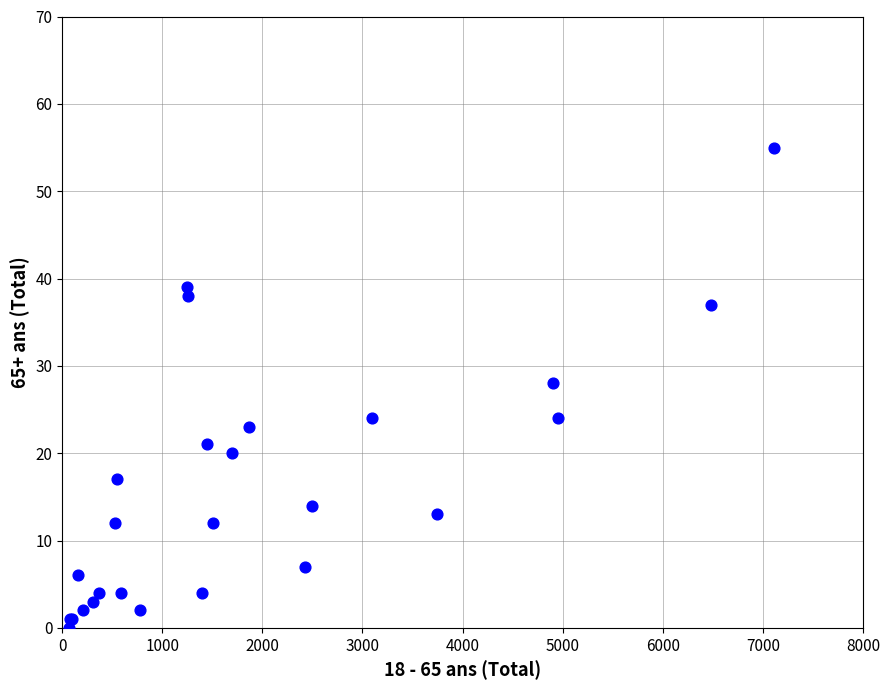

What Y value in the scatter plot is closest to 27?

28